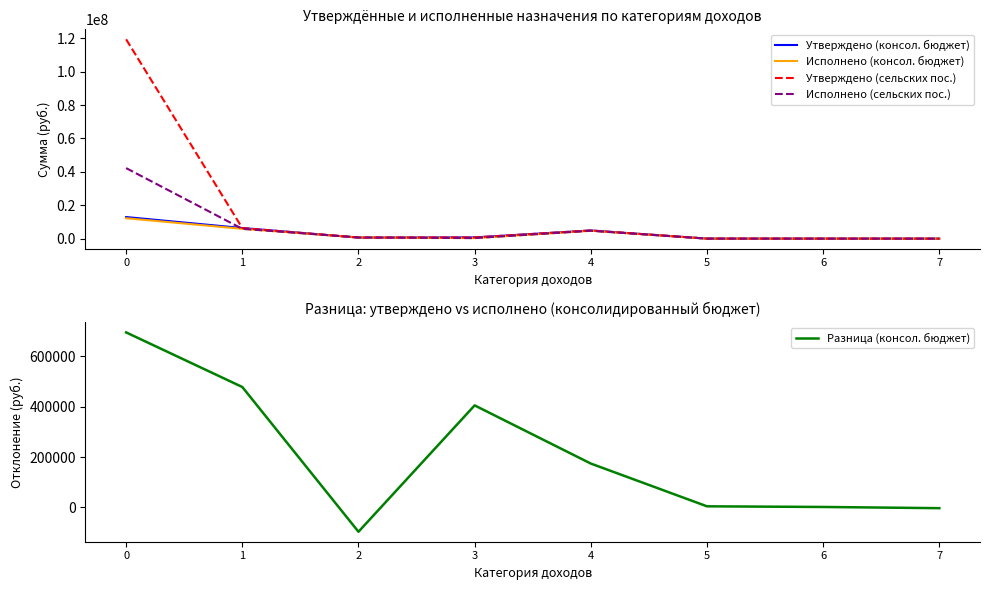

The Утверждено (консол. бюджет) series shows 9700.0 at 6. True or false?

True